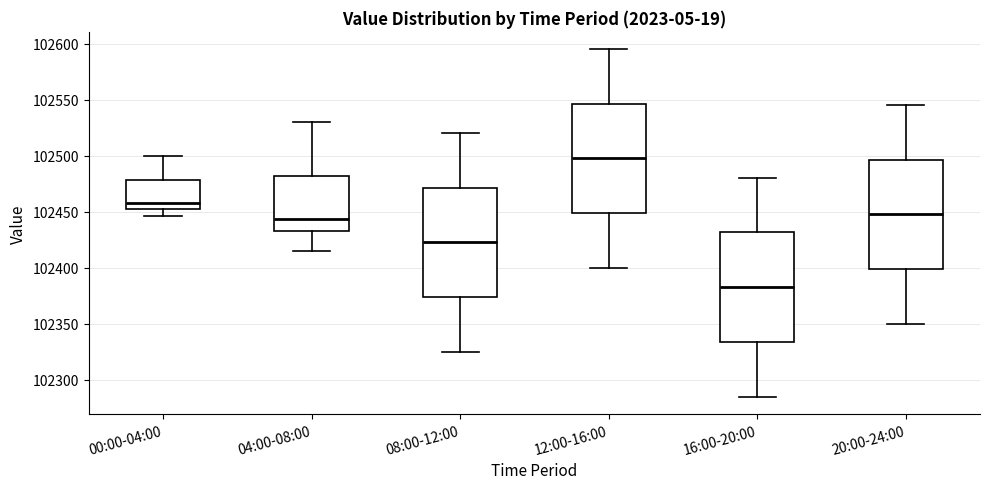

Reading left to right, read every box against the y-axis: the position of its median line, the range the box covers, and the ends of its whiskers. The values are not printed on the chart, so give them approximately, as read against the axis.

00:00-04:00: median 102460, box 102455 to 102480, whiskers 102445 to 102500
04:00-08:00: median 102445, box 102435 to 102480, whiskers 102415 to 102530
08:00-12:00: median 102425, box 102375 to 102470, whiskers 102325 to 102520
12:00-16:00: median 102500, box 102450 to 102545, whiskers 102400 to 102595
16:00-20:00: median 102385, box 102335 to 102430, whiskers 102285 to 102480
20:00-24:00: median 102450, box 102400 to 102495, whiskers 102350 to 102545